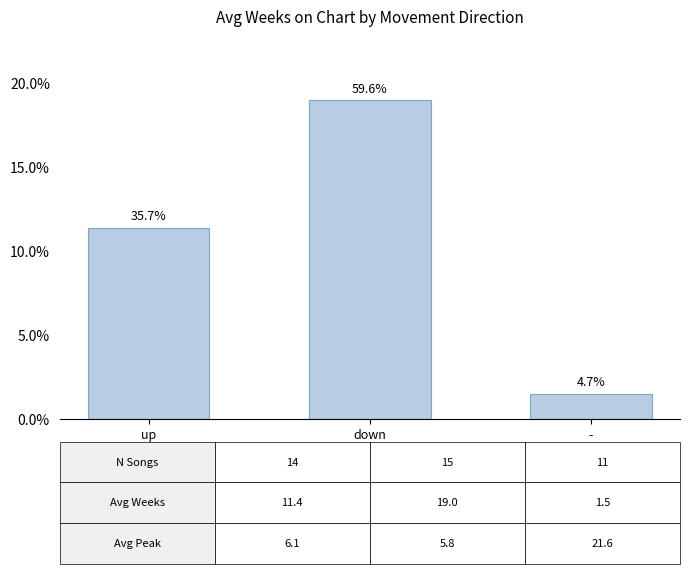

Are the bars horizontal?

No